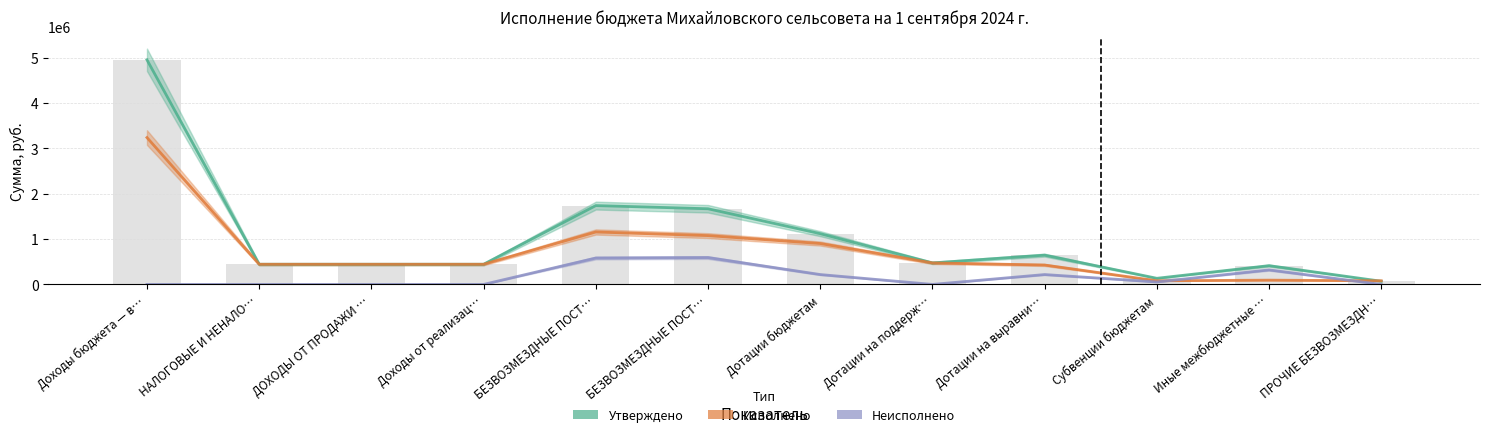

The Неисполнено series shows 942274.9 at БЕЗВОЗМЕЗДНЫЕ ПОСТ…. True or false?

False